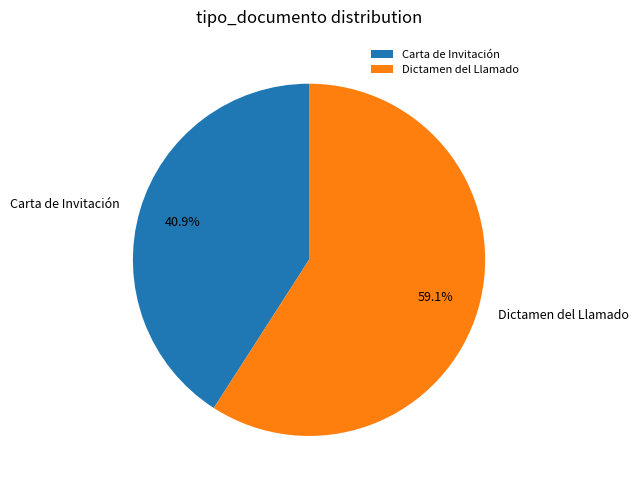

To the nearest percent, what portion does Dictamen del Llamado represent?

59%